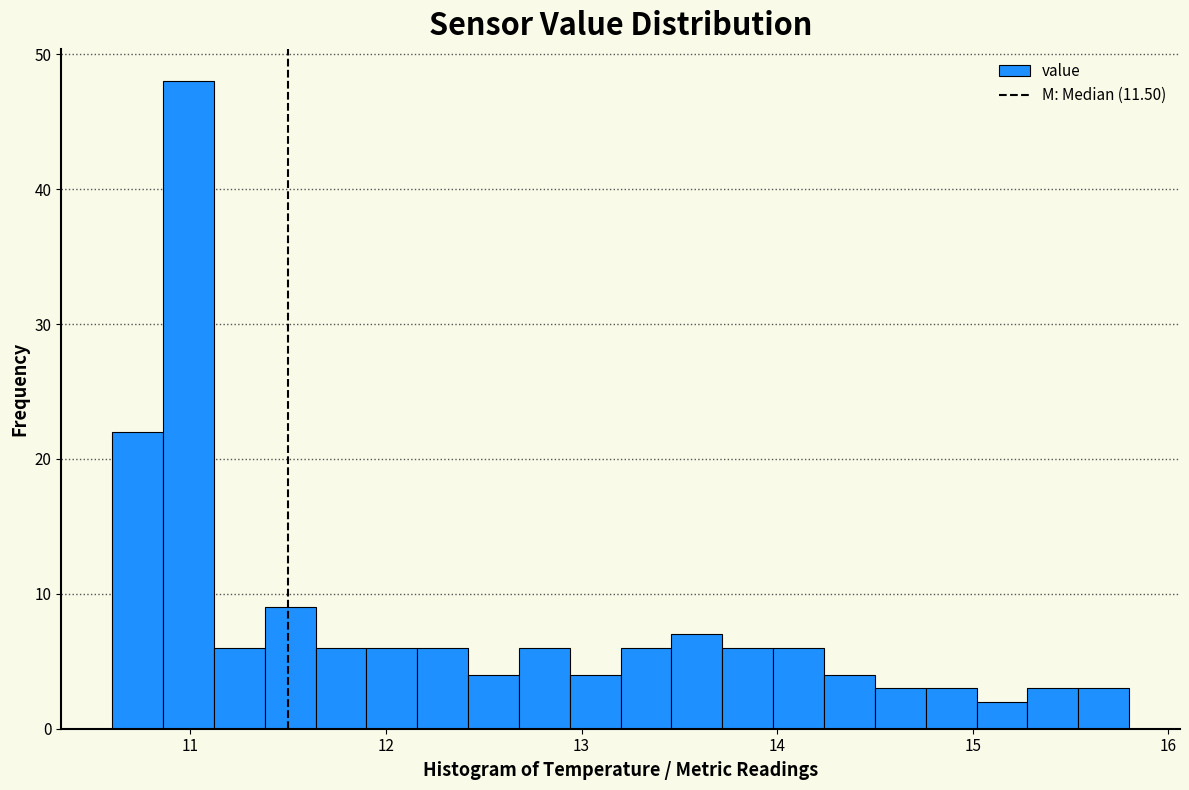

Read against the x-axis, roughly where is the centre of the tallest bar?

11.0